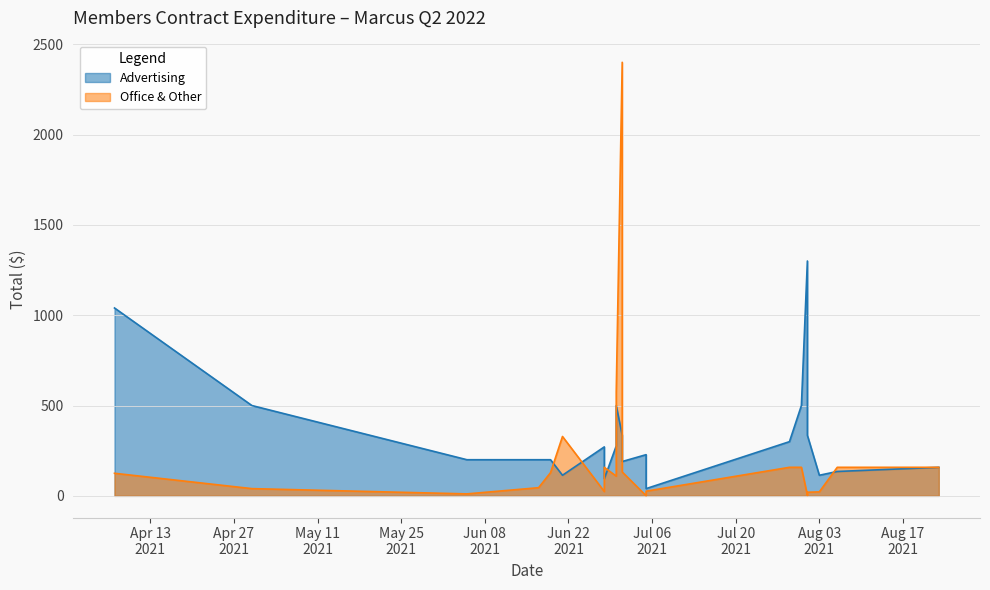

At which category does Advertising reach its first local peak?

2021-06-28